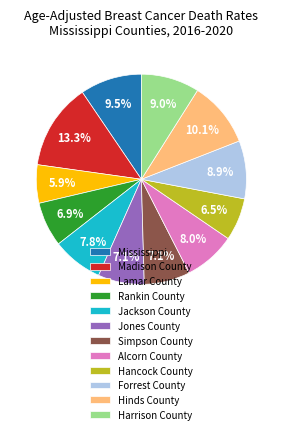

Between Jones County and Lamar County, which is larger?

Jones County